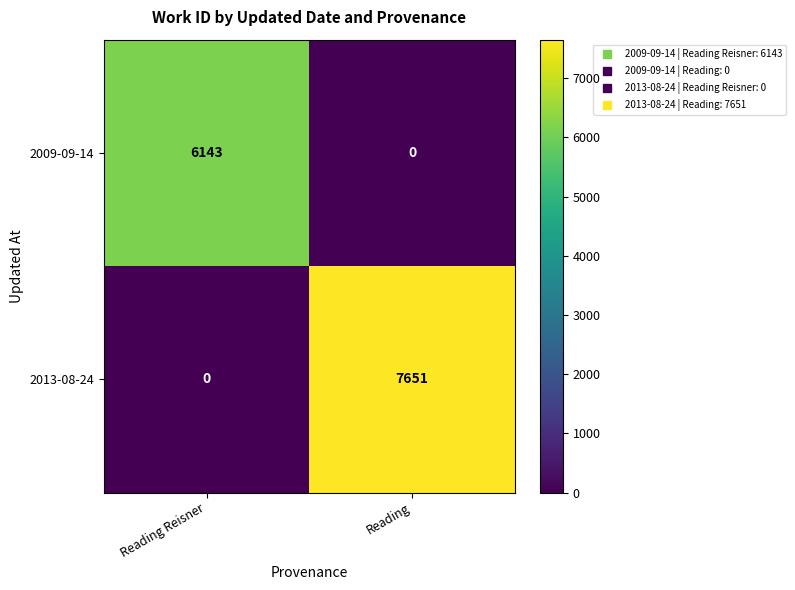

What is the total value across all series at Reading?

7651